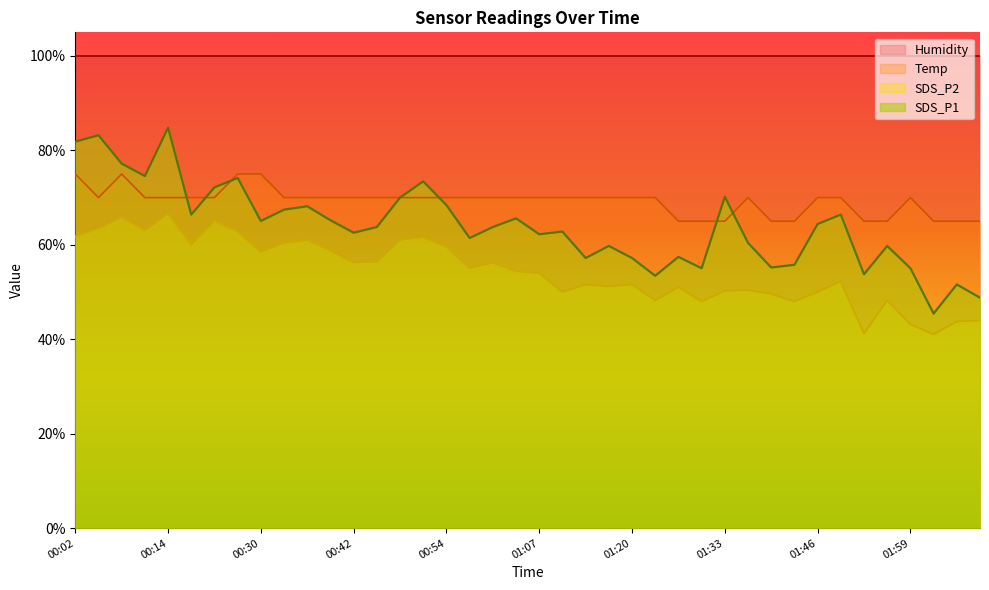

What are all the series names shown in the legend?

Humidity, Temp, SDS_P2, SDS_P1